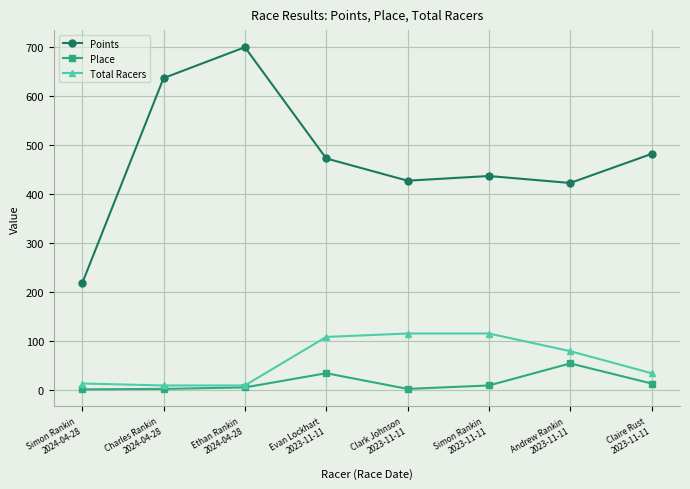

Between Ethan Rankin
2024-04-28 and Simon Rankin
2023-11-11, which series saw the biggest shift?

Points